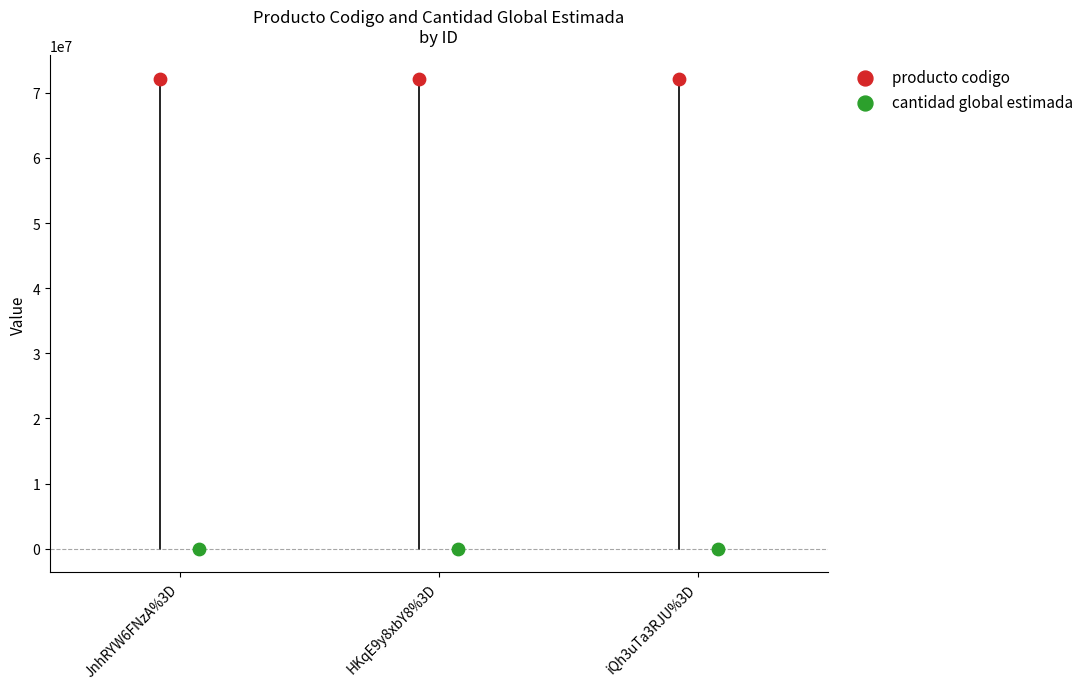

Which series reaches the minimum Y coordinate?

cantidad global estimada